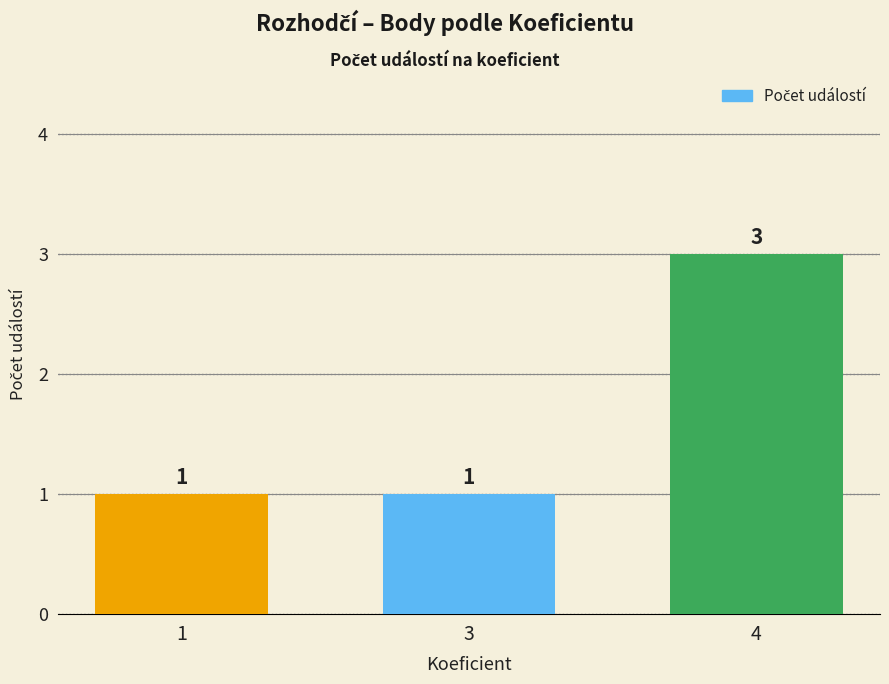

Count the number of categories in the chart.

3